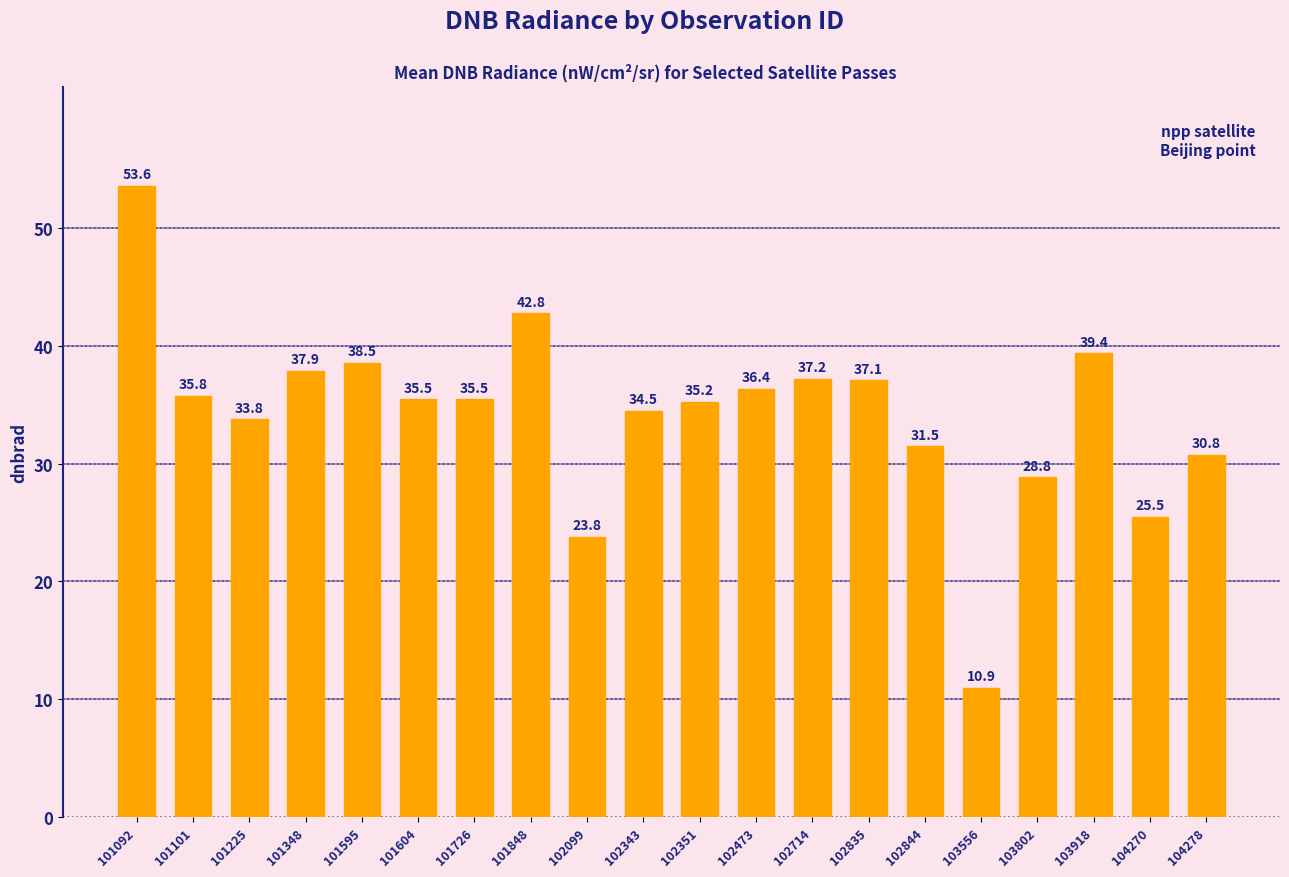

Which label corresponds to the largest value in the chart?

101092